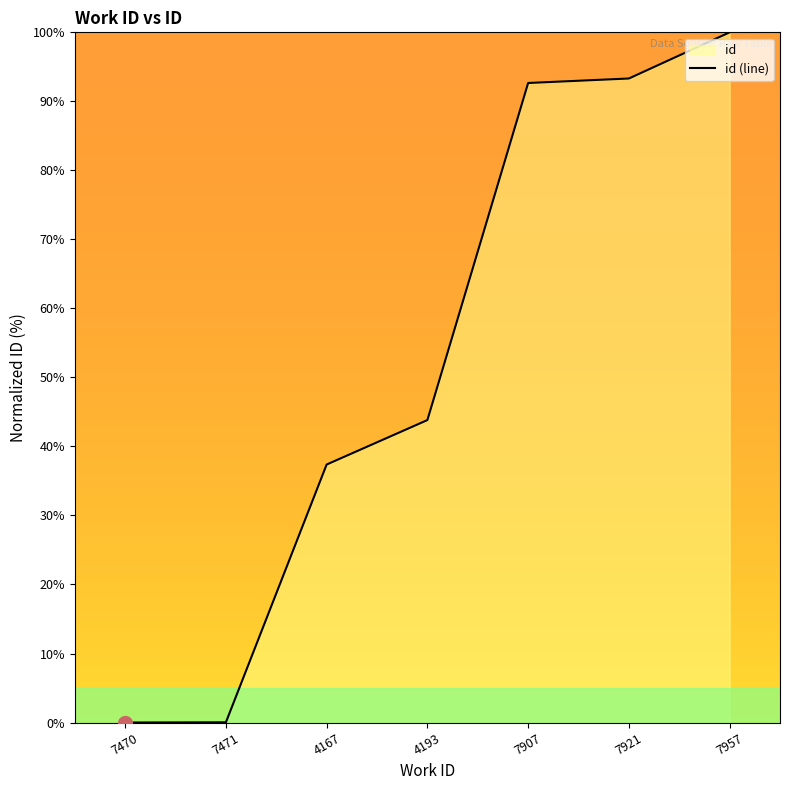

Reading left to right, extract all data points from this chart.

7470=0.0	7471=0.0	4167=37.4	4193=43.8	7907=92.7	7921=93.3	7957=100.0